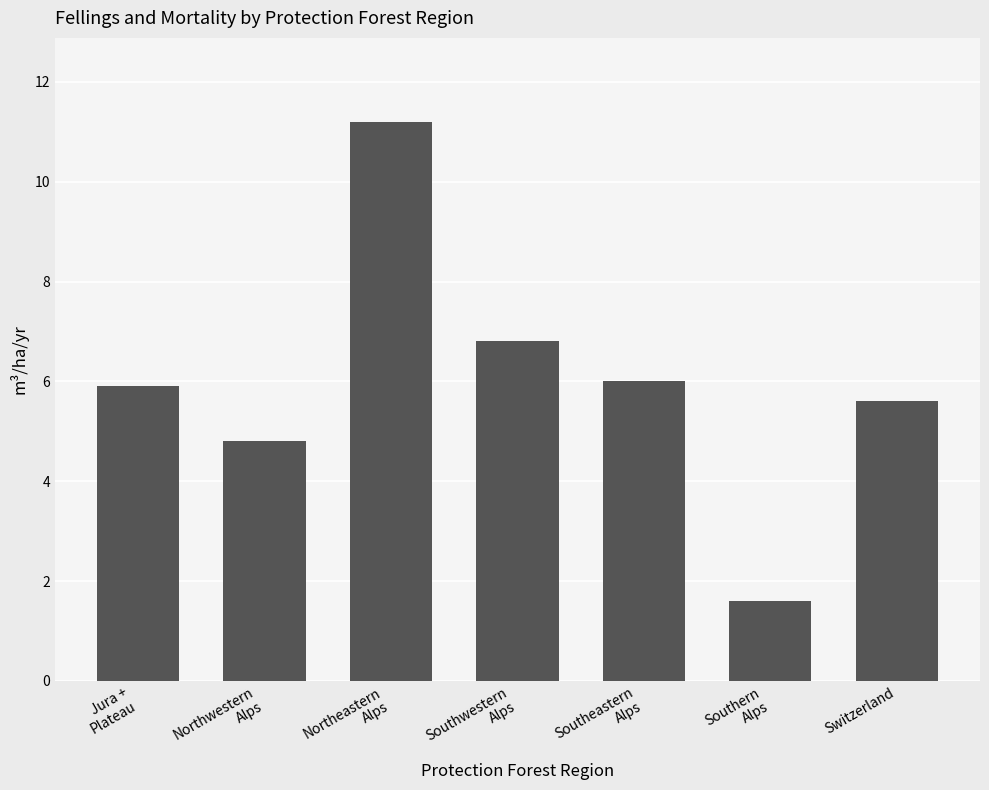

Reading left to right, list all the values displayed in this chart.

Jura +
Plateau=5.9	Northwestern
Alps=4.8	Northeastern
Alps=11.2	Southwestern
Alps=6.8	Southeastern
Alps=6.0	Southern
Alps=1.6	Switzerland=5.6